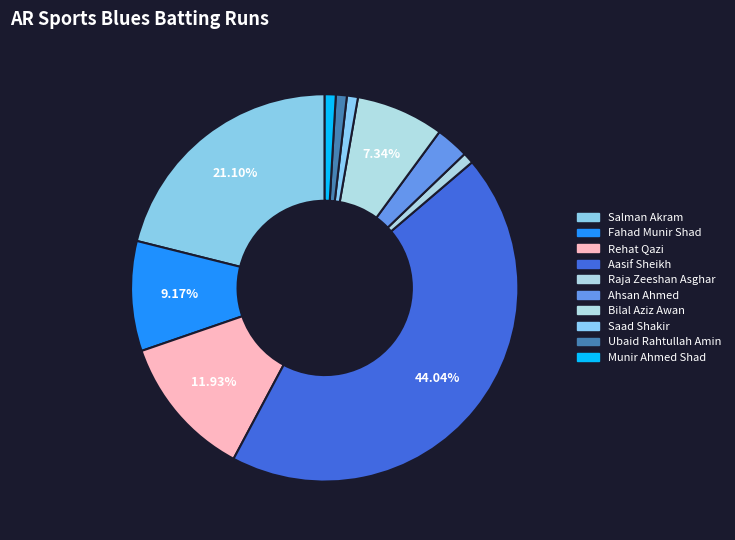

Rank the categories by value from lowest to highest.

Raja Zeeshan Asghar, Saad Shakir, Ubaid Rahtullah Amin, Munir Ahmed Shad, Ahsan Ahmed, Bilal Aziz Awan, Fahad Munir Shad, Rehat Qazi, Salman Akram, Aasif Sheikh